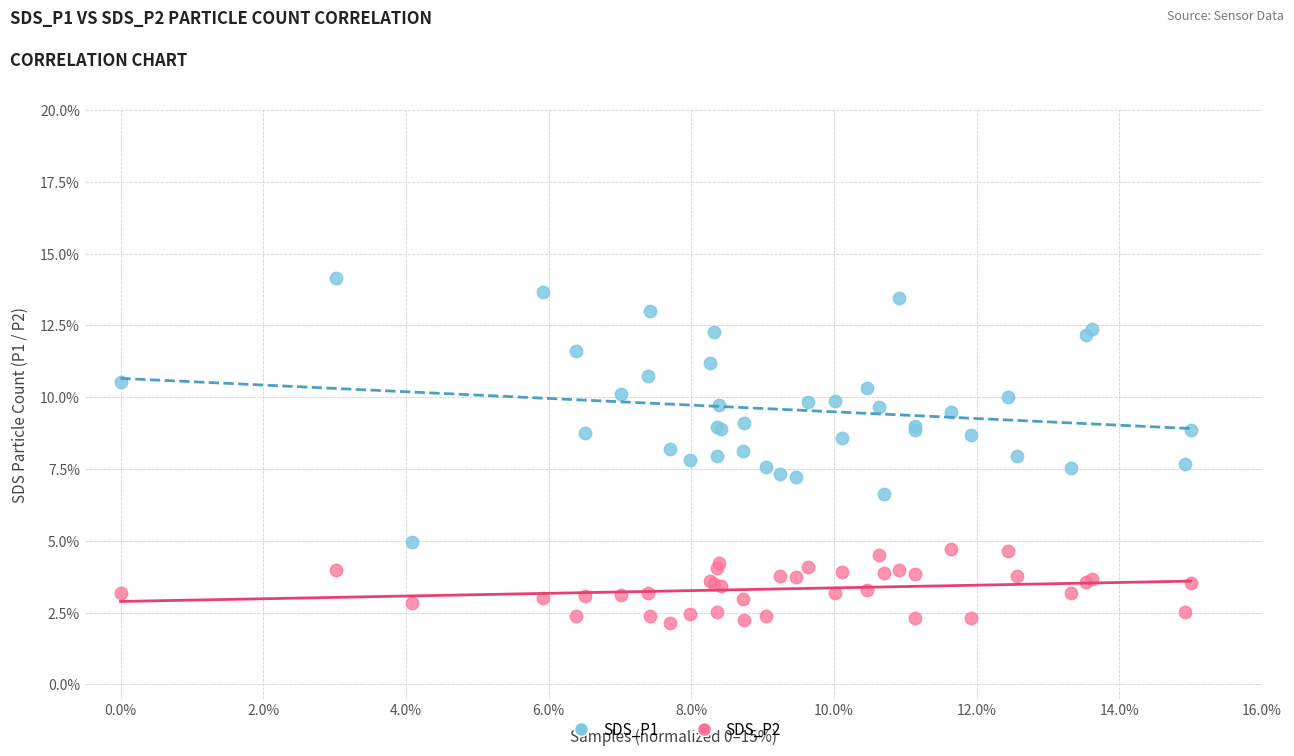

What is the X range (max minus min) for the scatter plot?

15.0